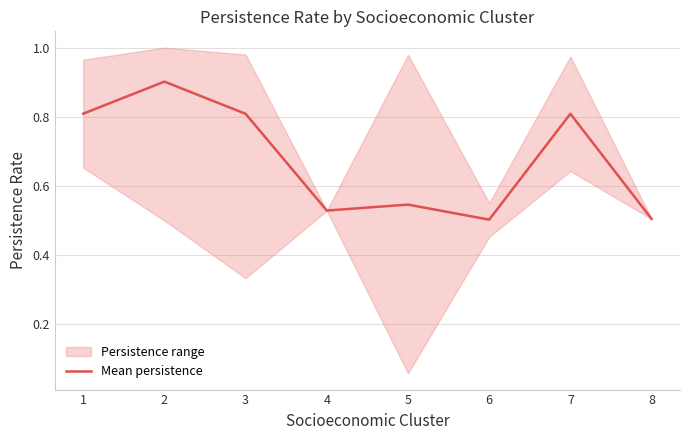

Where is the first local maximum?

2